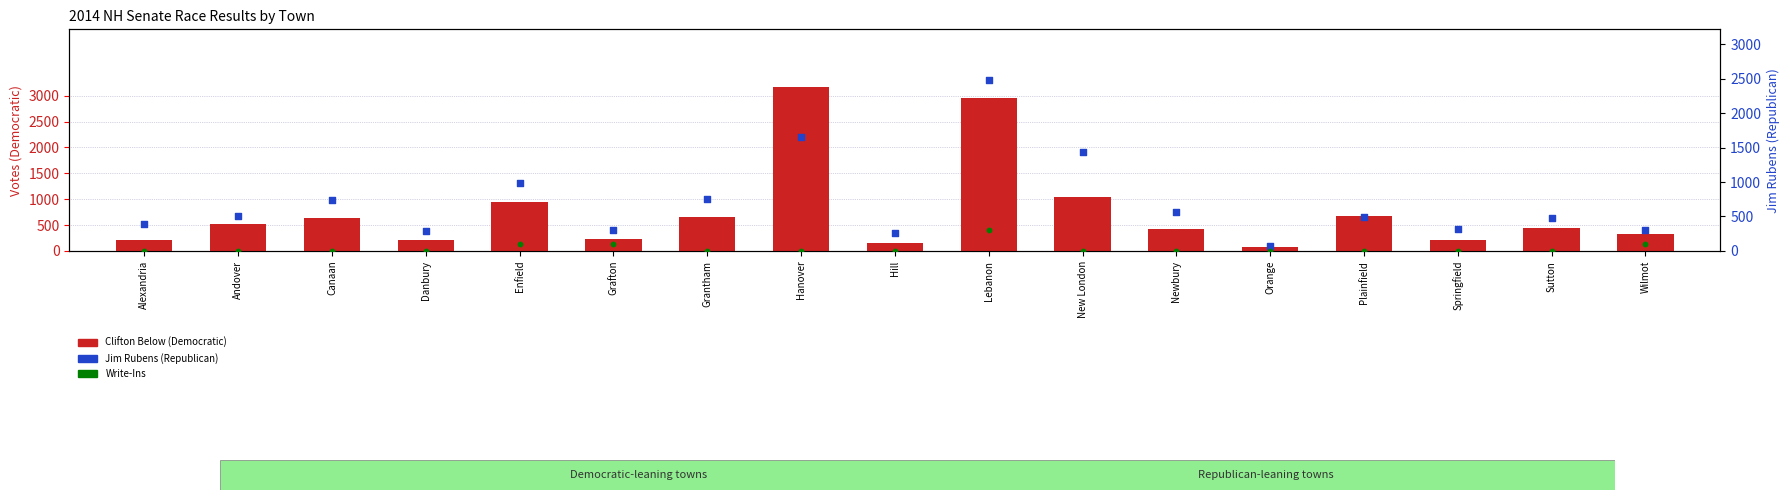

Which series reaches the maximum Y coordinate?

Clifton Below (Democratic)